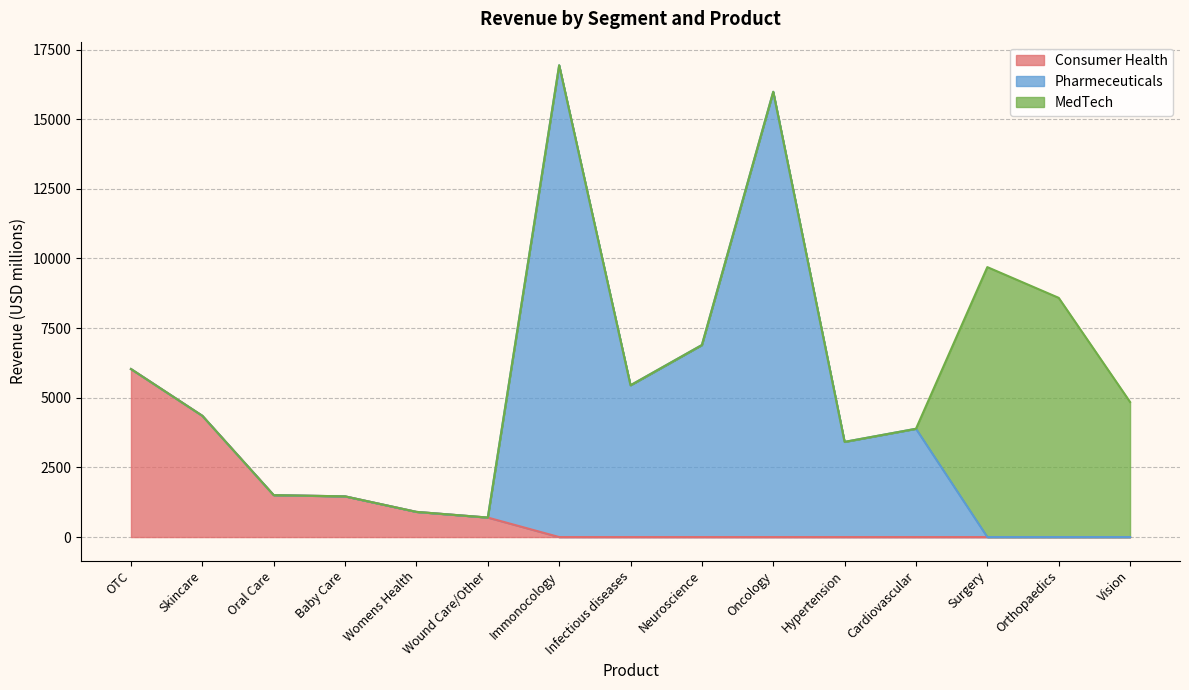

What position from the left is Cardiovascular / Wound Care?

6